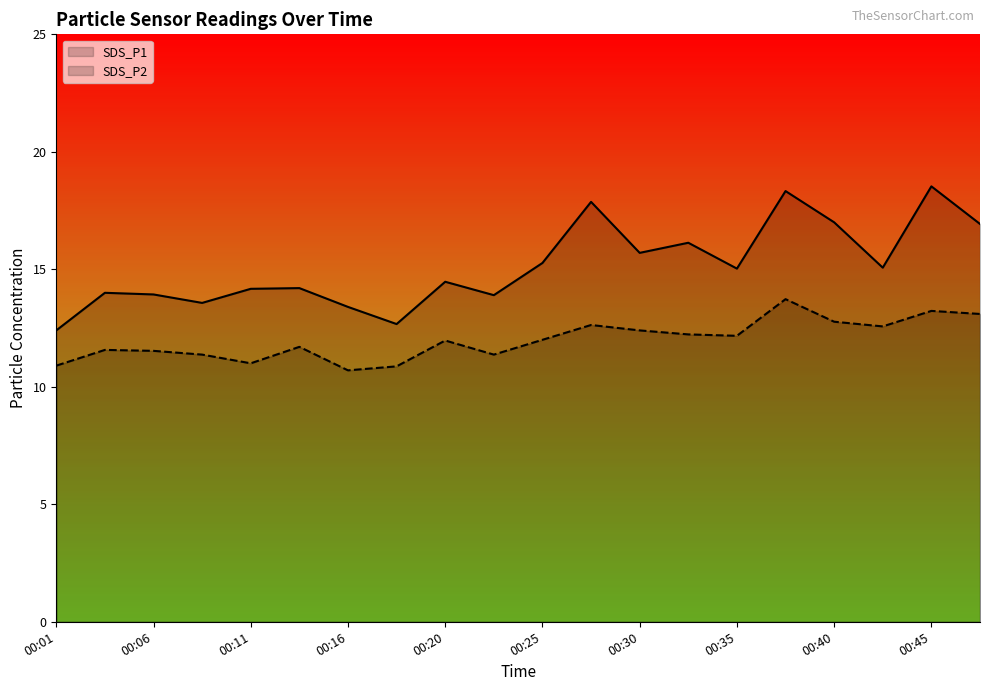

What is the value of the SDS_P2 point at the 13th from the left?

12.4